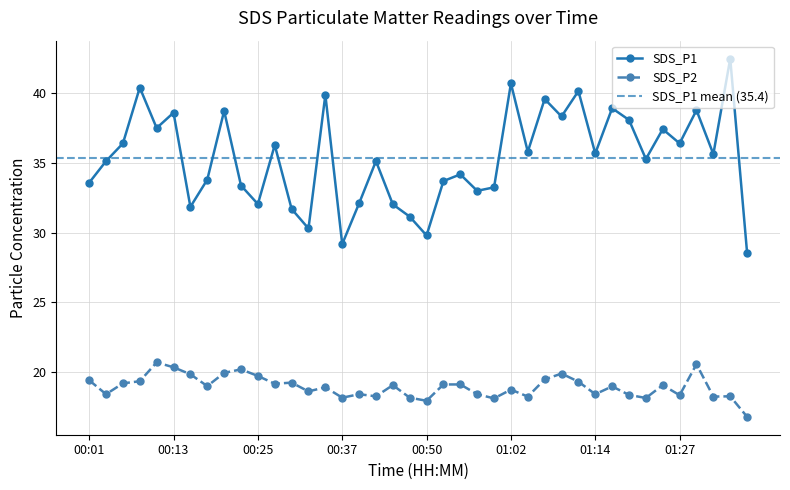

What is the total value across all series at 00:23?

53.6